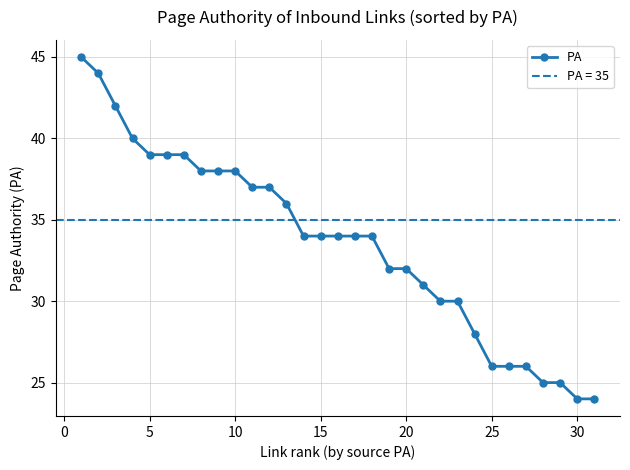

Reading left to right, transcribe all the data shown in this chart.

45	44	42	40	39	39	39	38	38	38	37	37	36	34	34	34	34	34	32	32	31	30	30	28	26	26	26	25	25	24	24